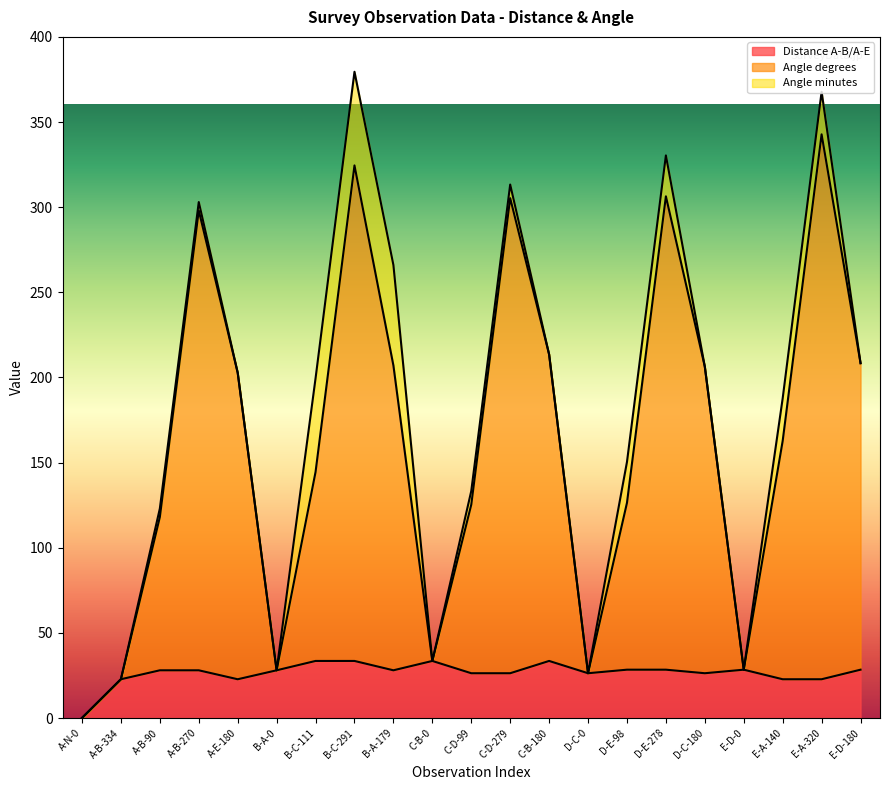

At which category is the sum across all series the highest?

B-C-291